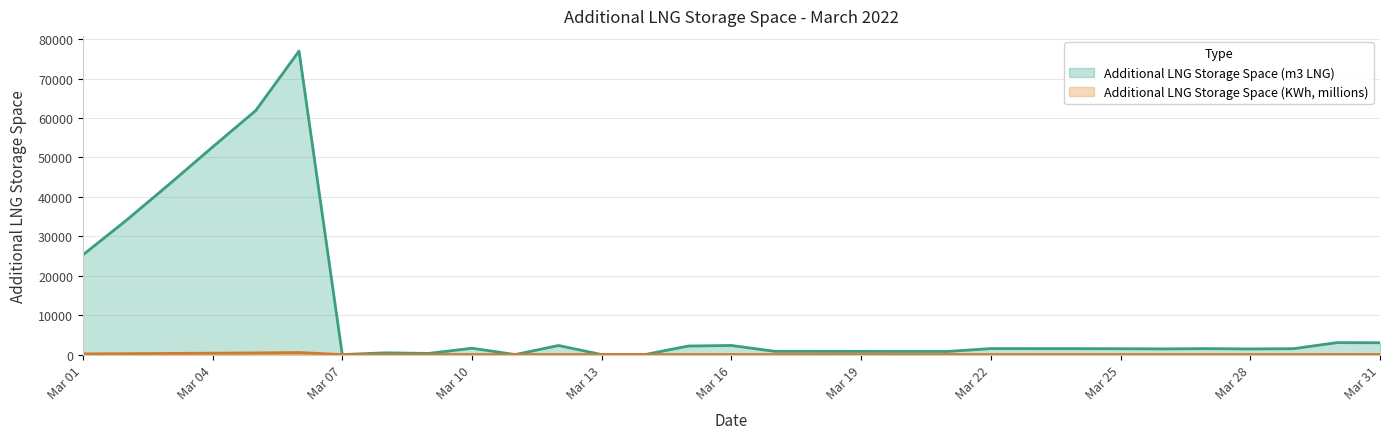

What is the maximum value shown in the chart?

76958.0